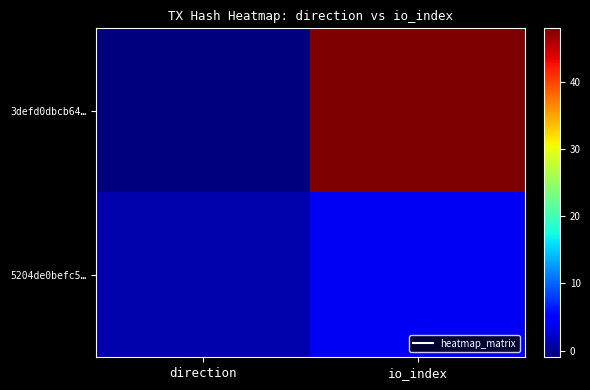

What is the smallest value displayed?

-1